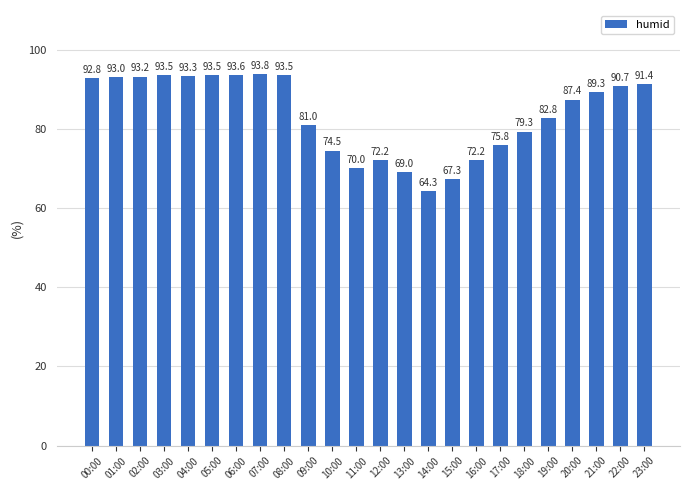

True or false: the data shows 148.7 at 04:00.

False